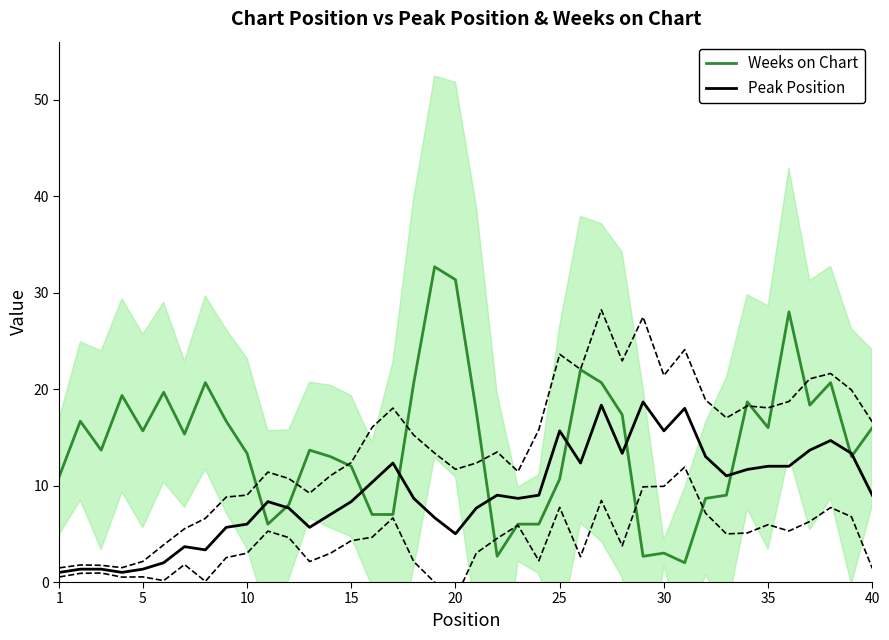

What is the difference between the maximum and minimum values in the Peak Position series?

17.7